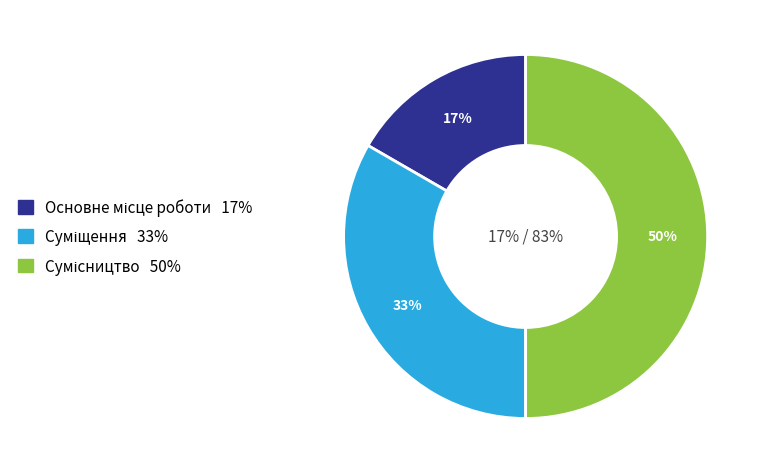

What percentage is the Основне місце роботи slice, to the nearest percent?

17%